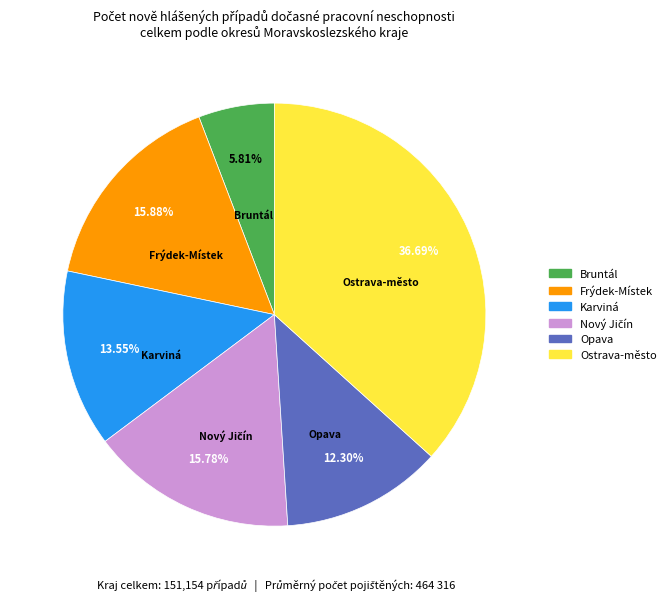

How many slices are in this pie chart?

6